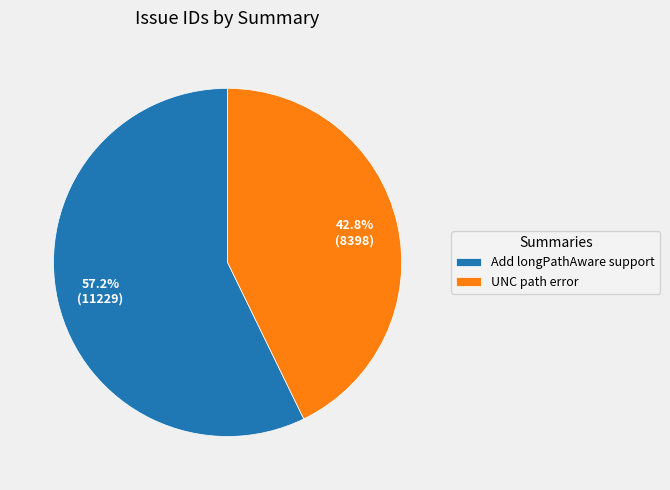

To the nearest percent, what is the combined percentage of Add longPathAware support and UNC path error?

100%